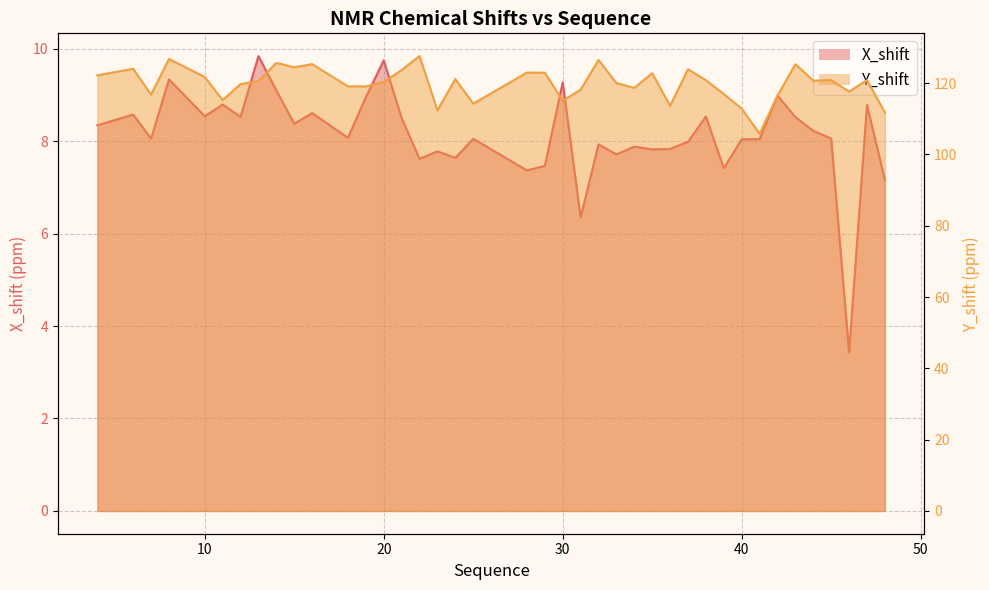

What is the sum of the Y_shift values at 32 and 40?

239.4